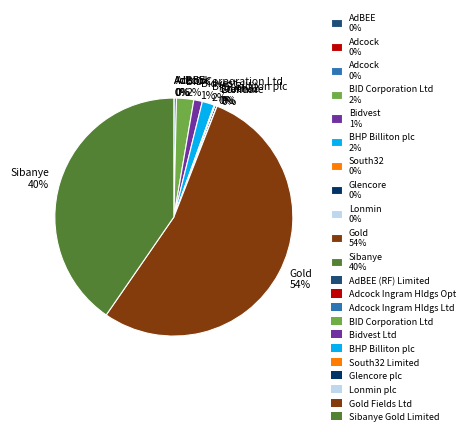

Is there any slice that represents more than half of the pie?

Yes